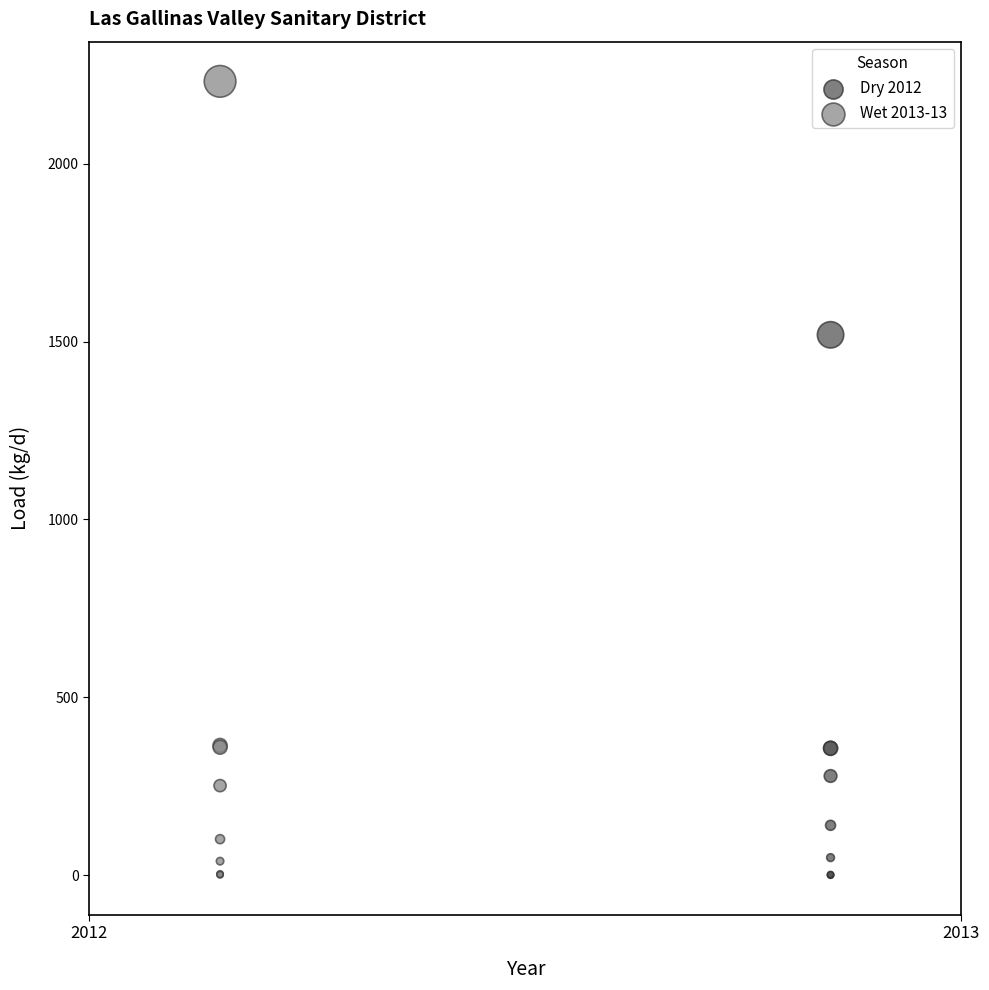

Which series reaches the maximum Y coordinate?

Wet 2013-13